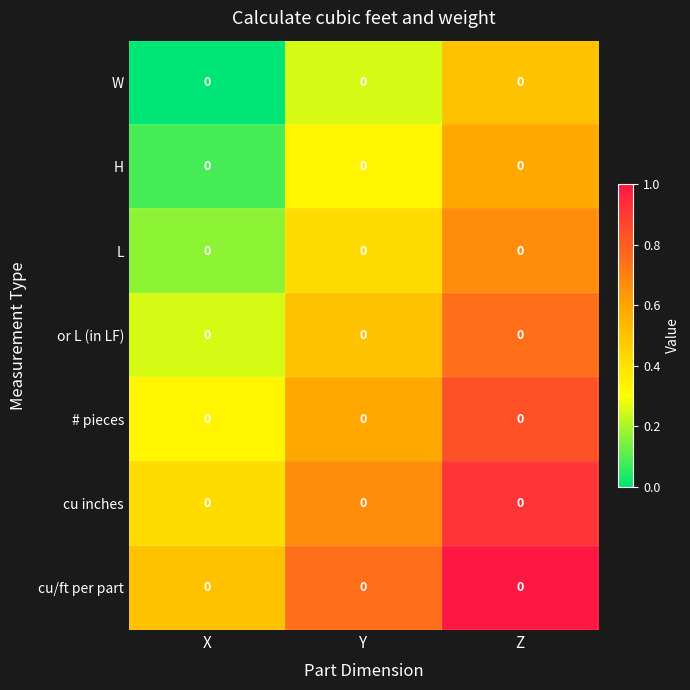

What is the spread (max minus min) of values at Y?

0.5